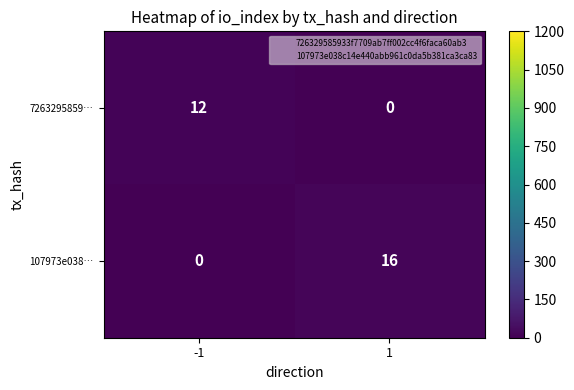

What is the greatest value displayed?

16